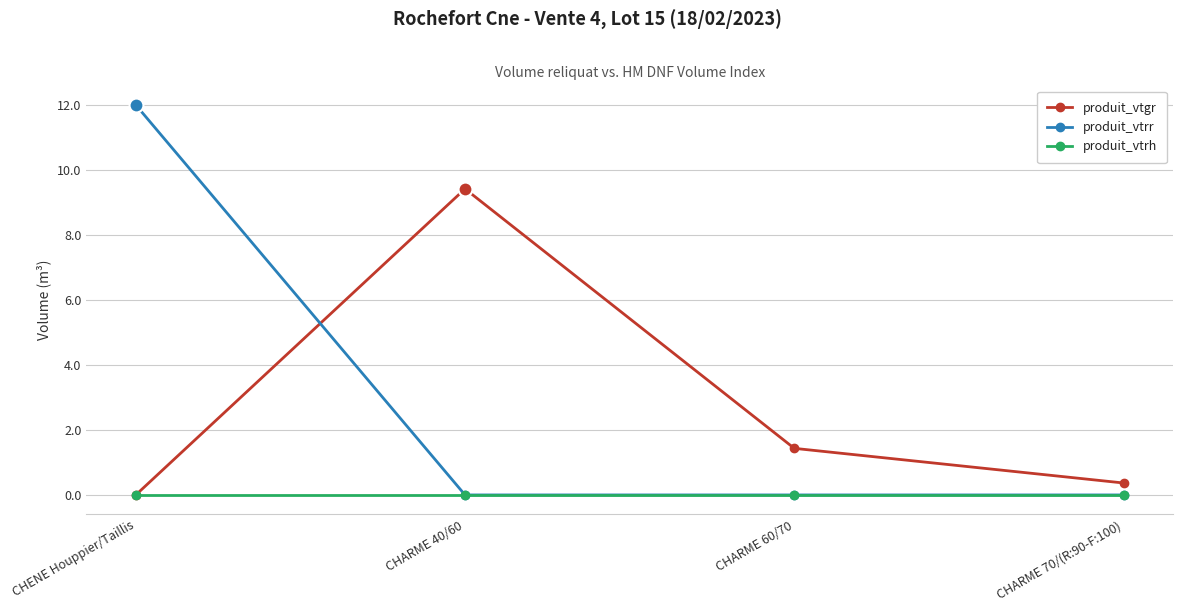

What is the greatest value displayed?

12.0